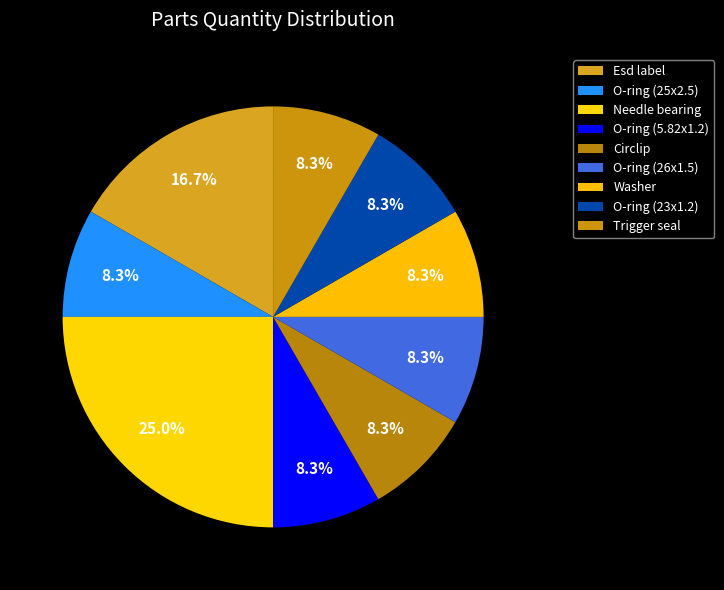

Count the number of slices in the pie.

9